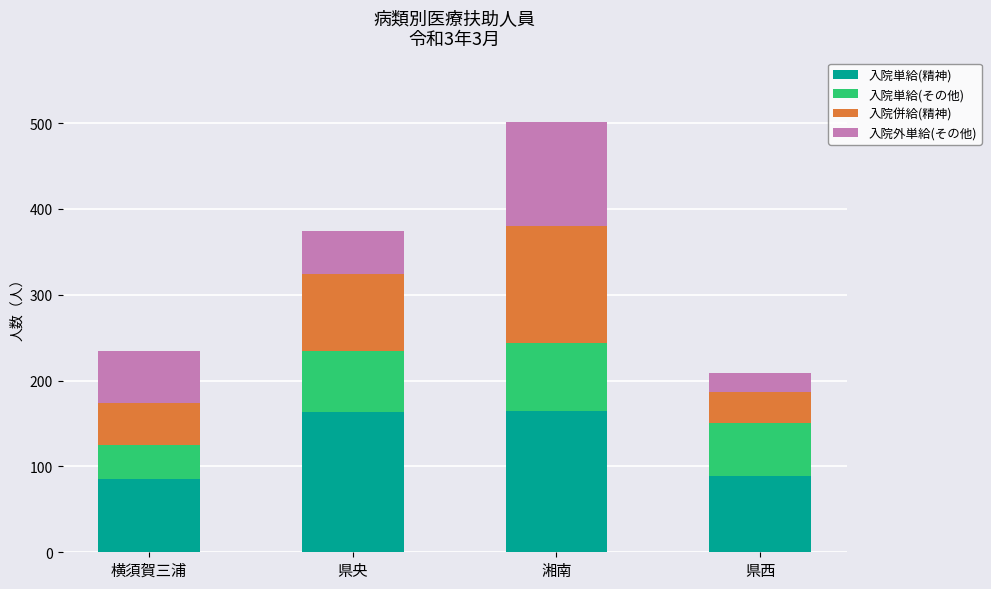

Is it true that 入院単給(精神) equals 165 at 湘南?

True